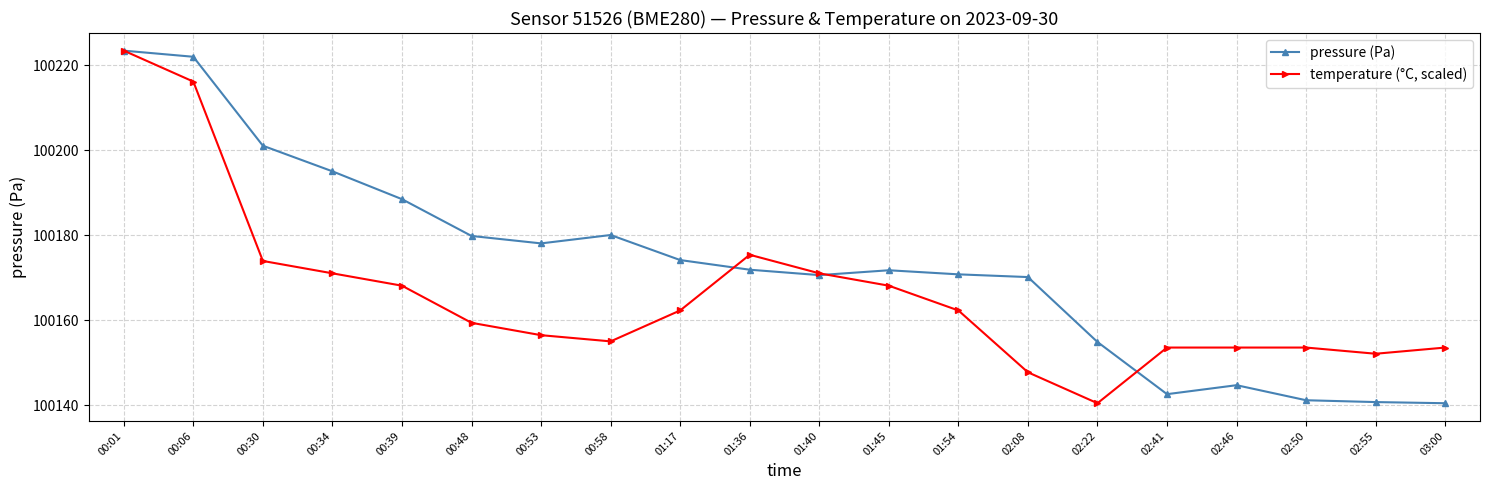

True or false: pressure (Pa) and temperature (°C, scaled) intersect in this chart.

True